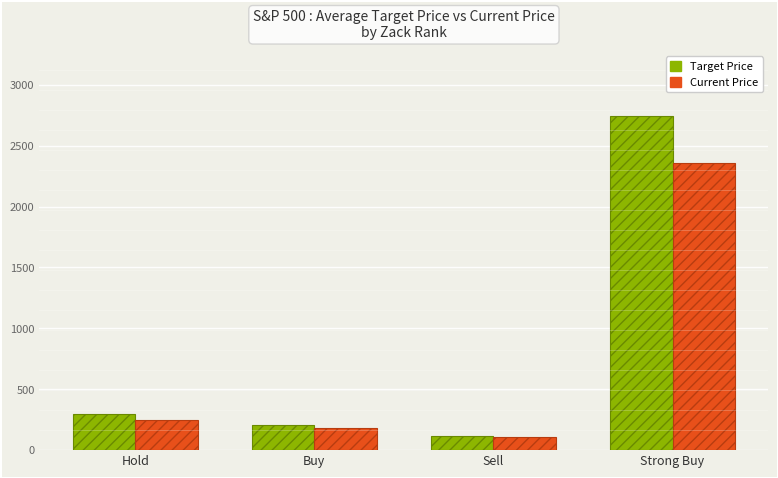

Rank the series by their maximum value, from lowest to highest.

Current Price, Target Price